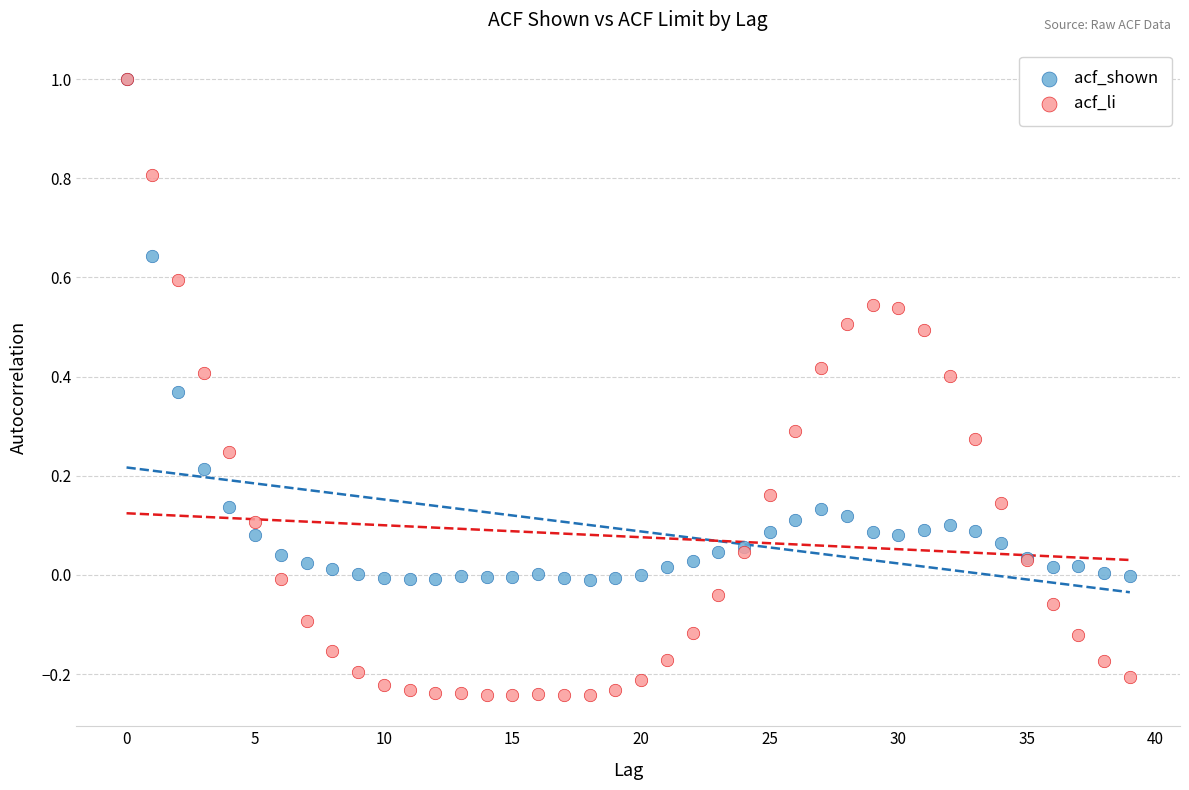

What are all the series names shown in the legend?

acf_shown, acf_li